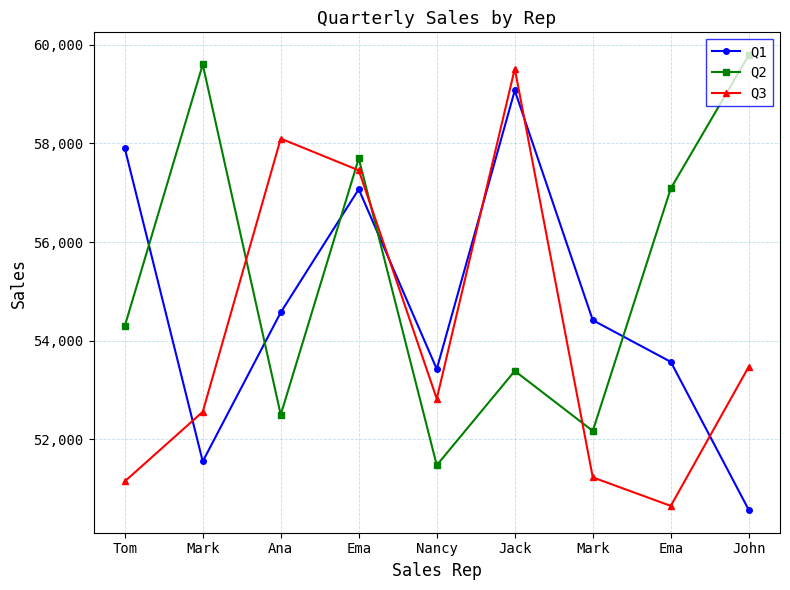

The value of Q3 at Ema is 84758. True or false?

False